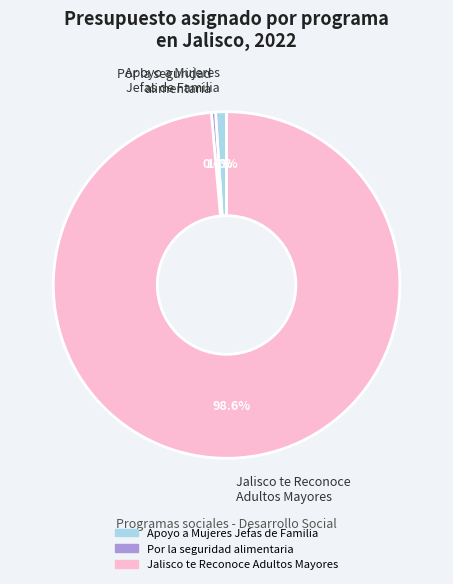

True or false: Apoyo a Mujeres Jefas de Familia accounts for 1% of the total.

True